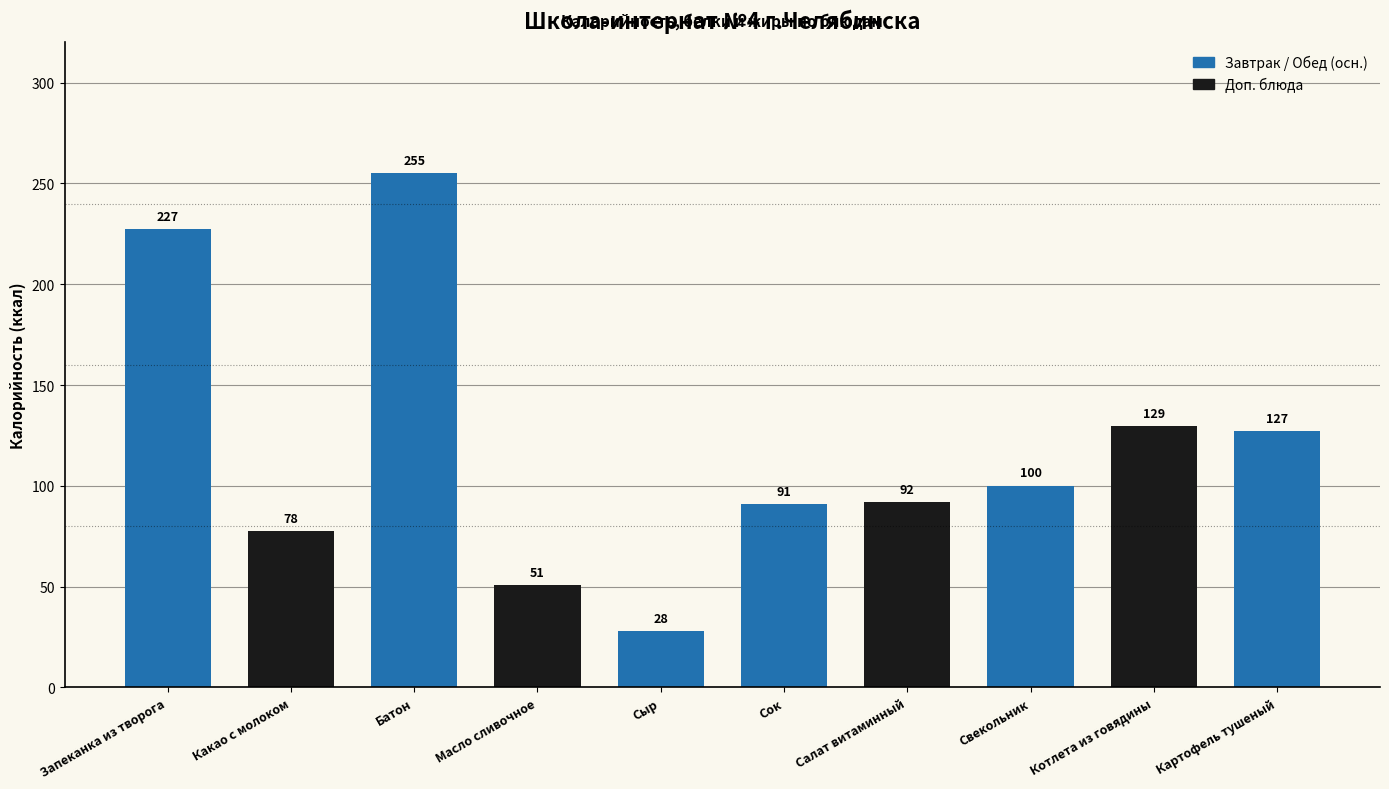

Is it true that the value at Масло сливочное is 24.8?

False